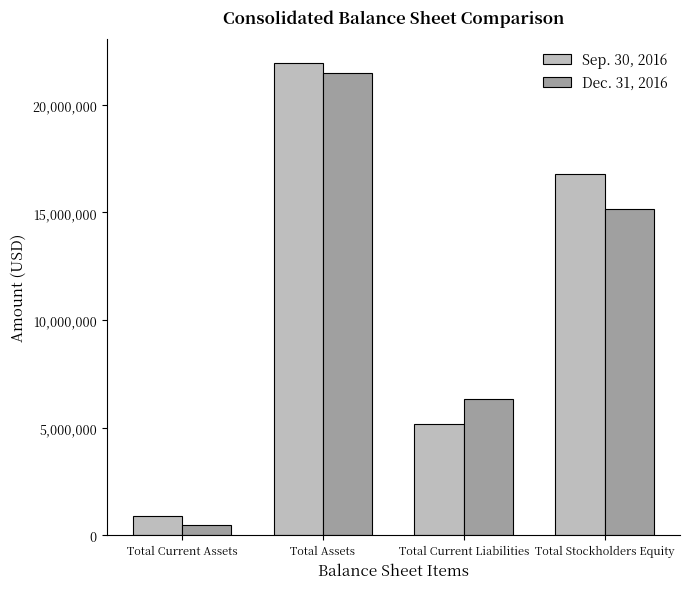

How many data points does each series have?

4